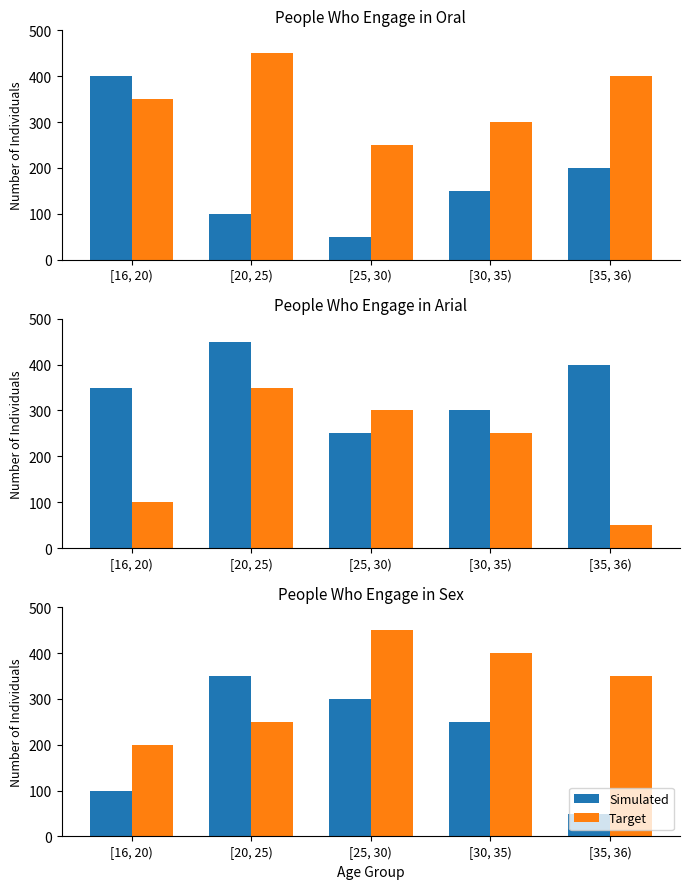

At how many categories does at least one series exceed 205?

4